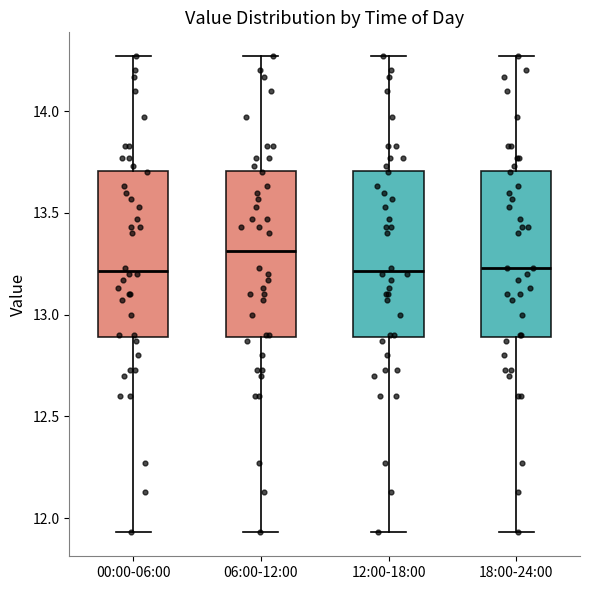

Reading left to right, read every box against the y-axis: the position of its median line, the range the box covers, and the ends of its whiskers. The values are not printed on the chart, so give them approximately, as read against the axis.

00:00-06:00: median 13.20, box 12.90 to 13.70, whiskers 11.95 to 14.25
06:00-12:00: median 13.30, box 12.90 to 13.70, whiskers 11.95 to 14.25
12:00-18:00: median 13.20, box 12.90 to 13.70, whiskers 11.95 to 14.25
18:00-24:00: median 13.25, box 12.90 to 13.70, whiskers 11.95 to 14.25